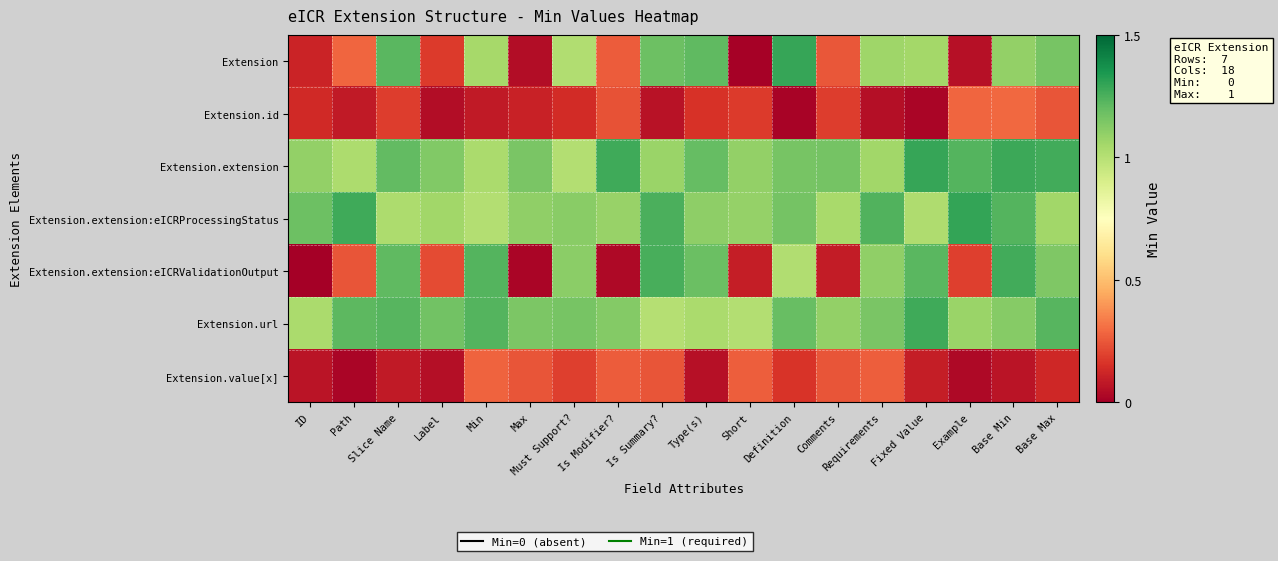

Which series has the widest spread of values?

Extension